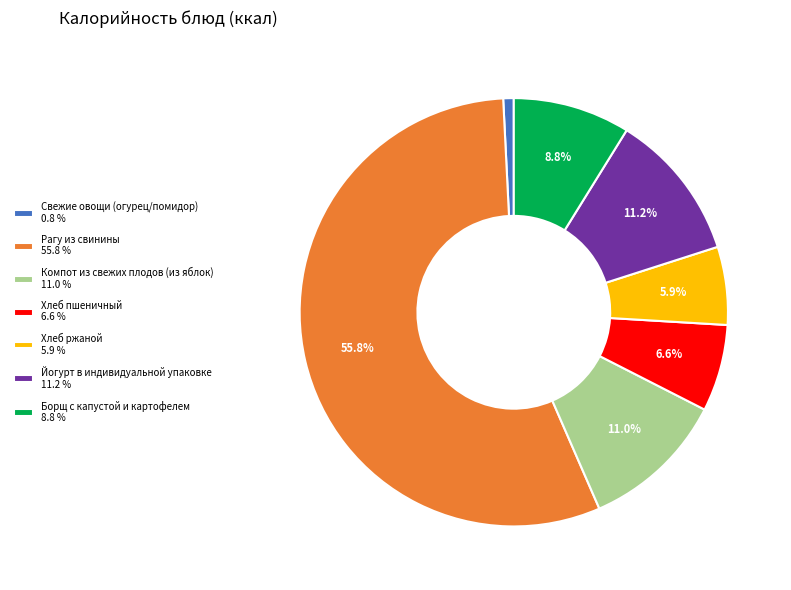

Count the number of slices in the pie.

7